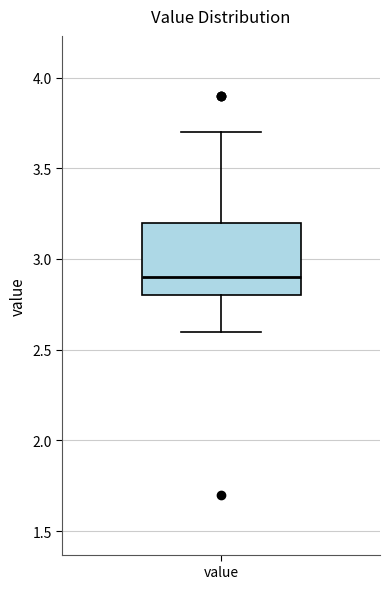

Where does the upper whisker of the box for value end on the y-axis? The values are not printed on the chart, so give them approximately, as read against the axis.

3.7